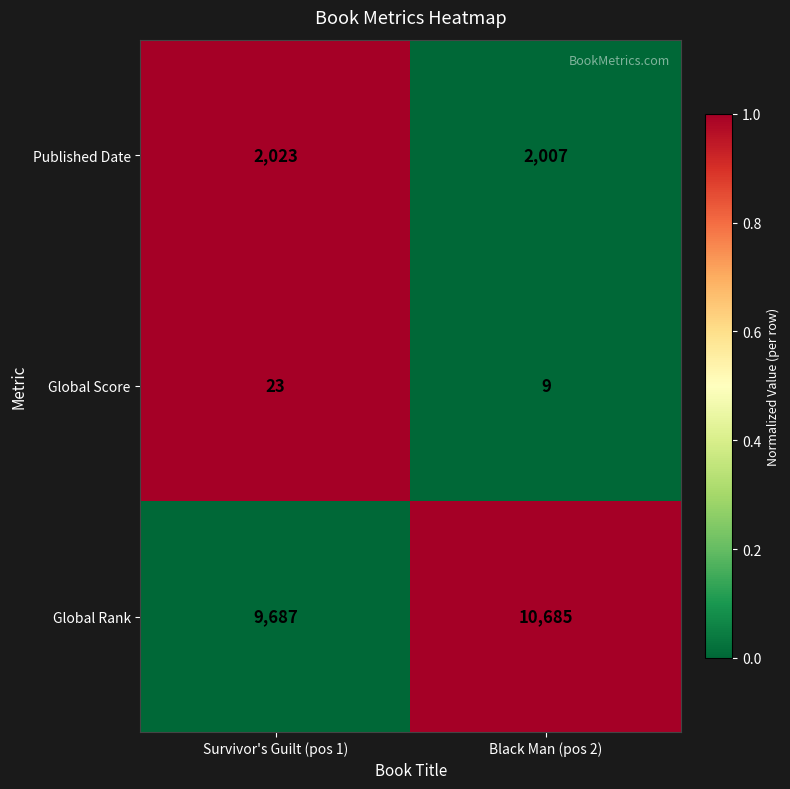

What is the spread (max minus min) of values at Black Man (pos 2)?

10676